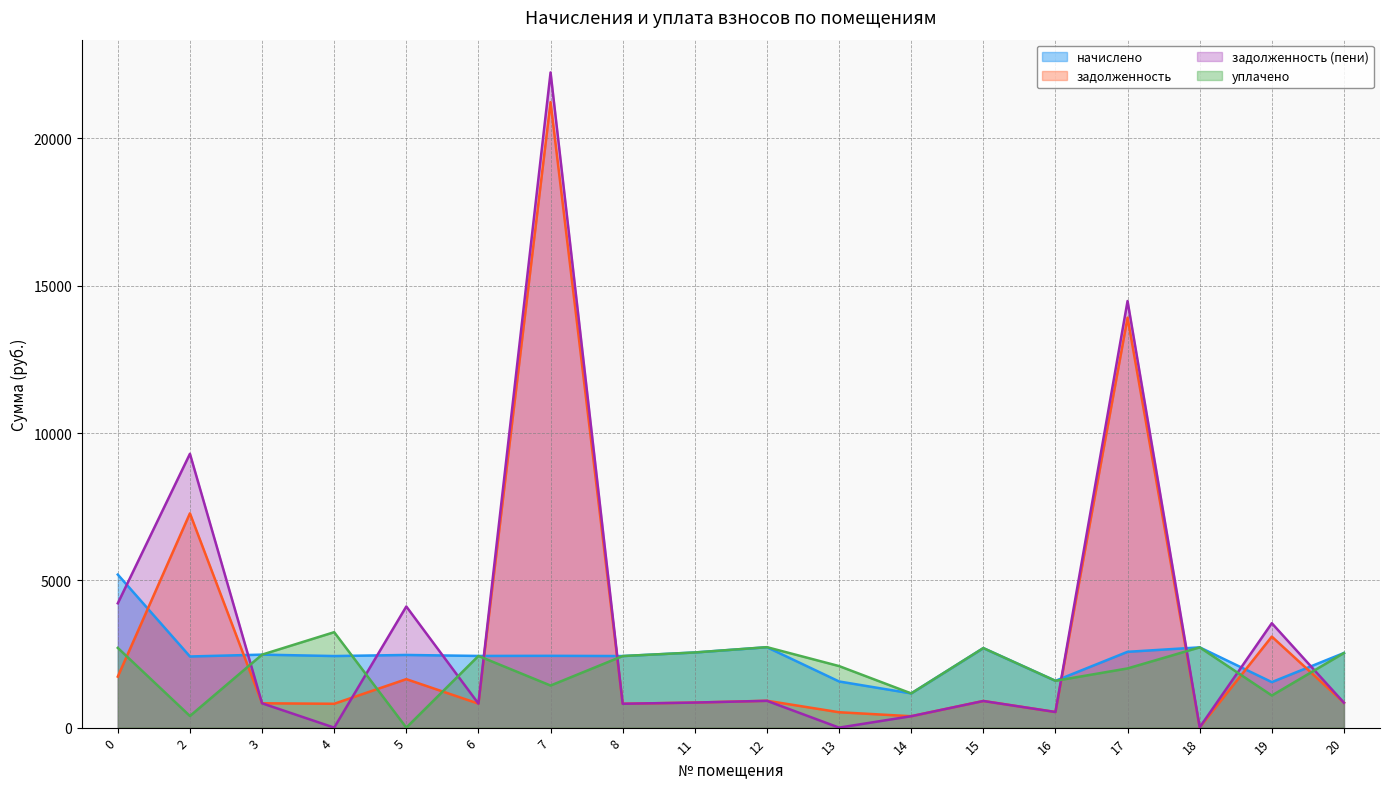

Count the number of categories in the chart.

18